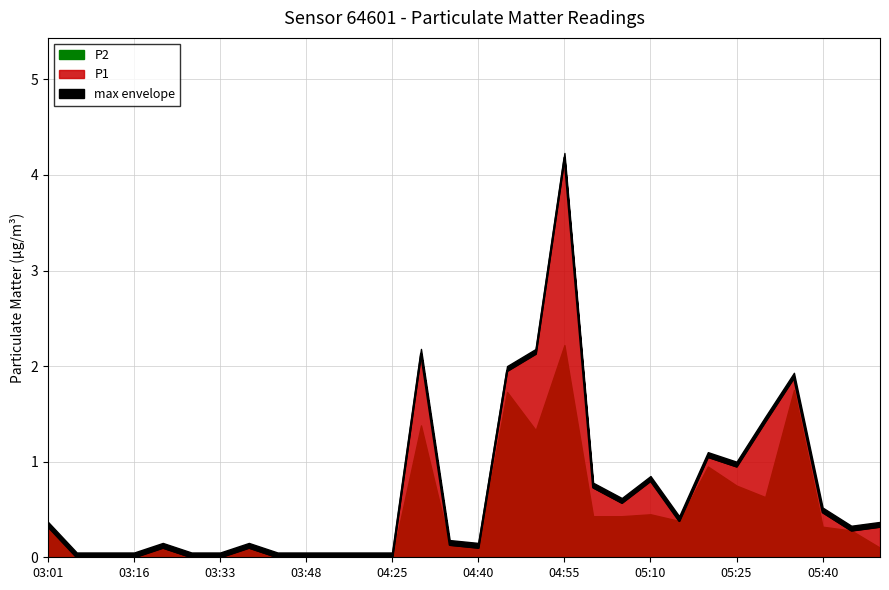

True or false: the data shows 0.0 at 04:25.

True